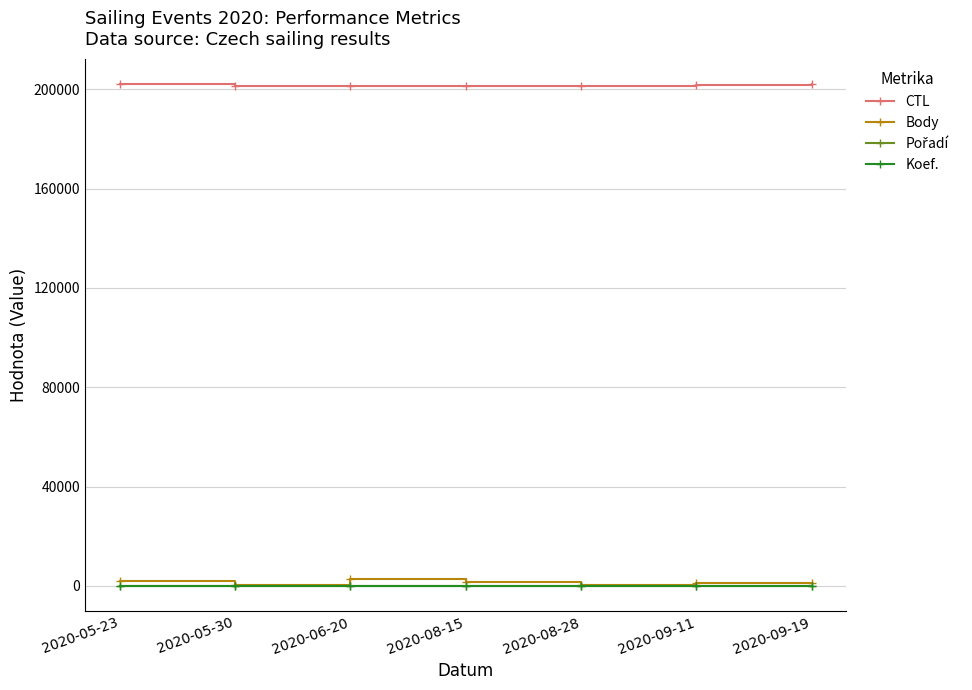

True or false: CTL and Koef. cross at least once.

False